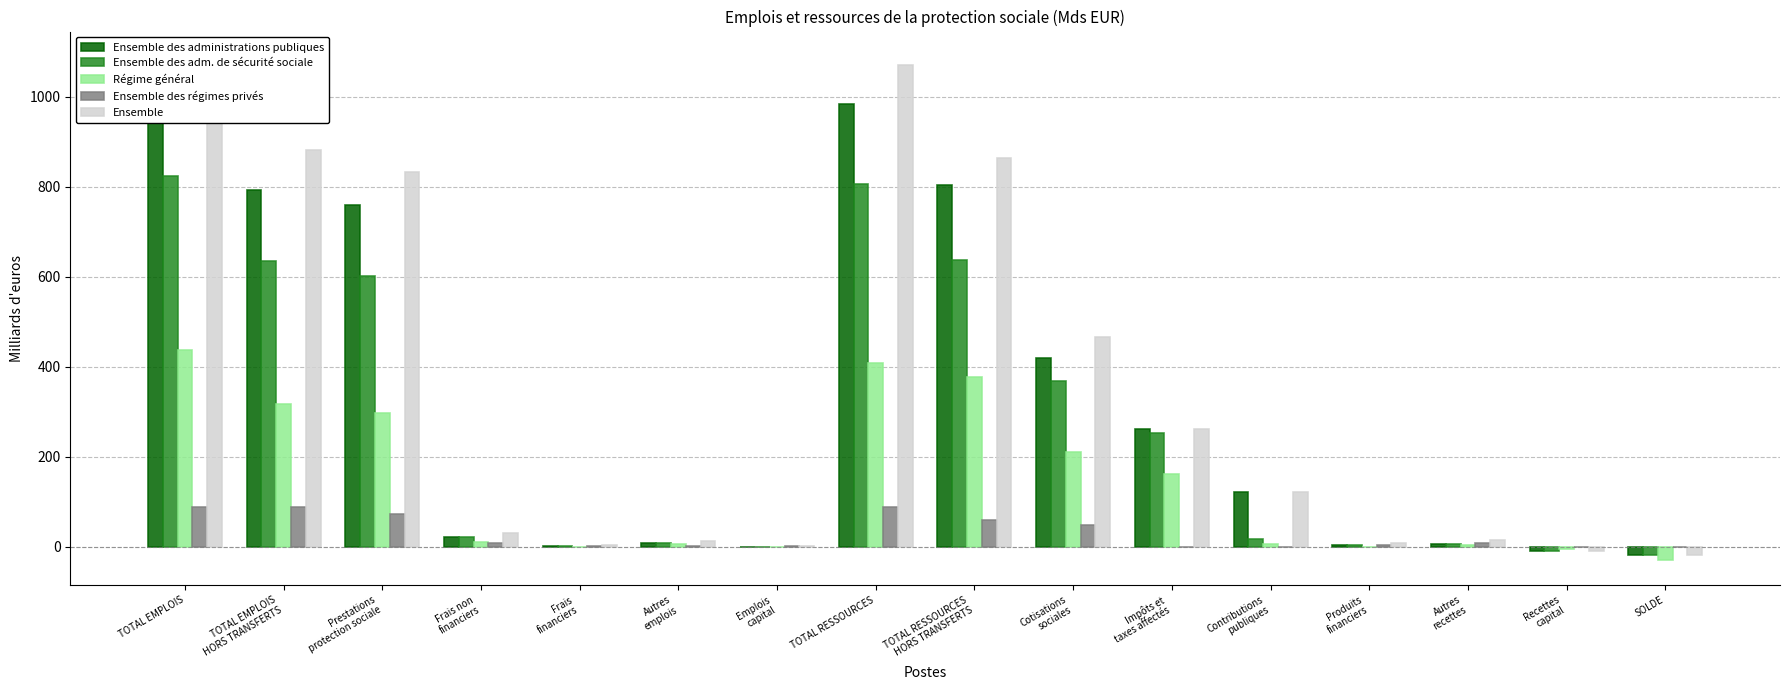

The Ensemble des adm. de sécurité sociale series shows 9.0 at Autres
emplois. True or false?

True